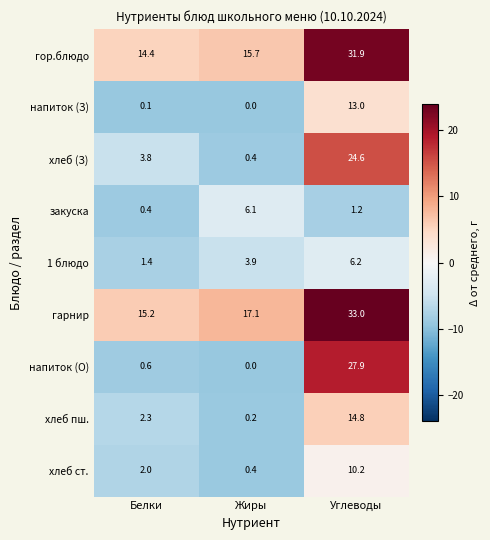

Which category has the lowest value across all series?

Жиры